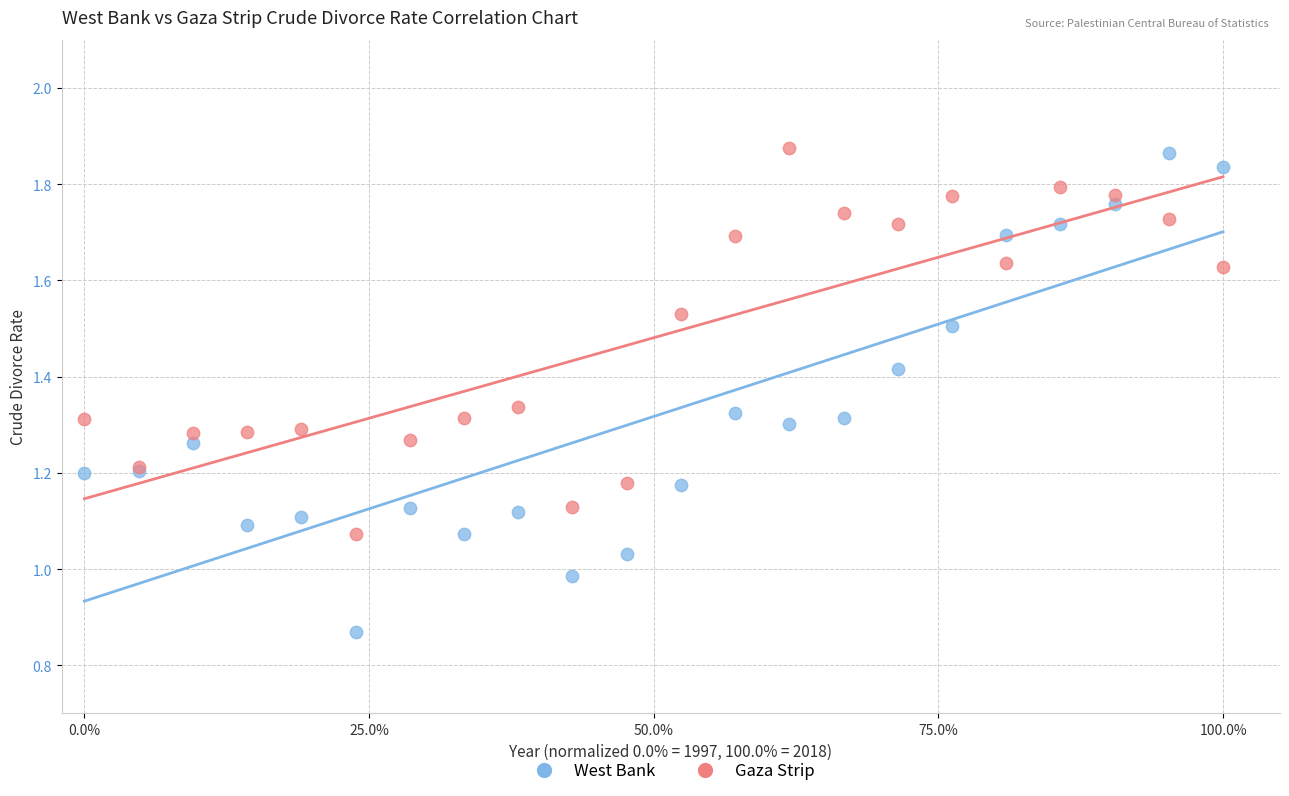

Which series has the largest Y range (max minus min)?

West Bank